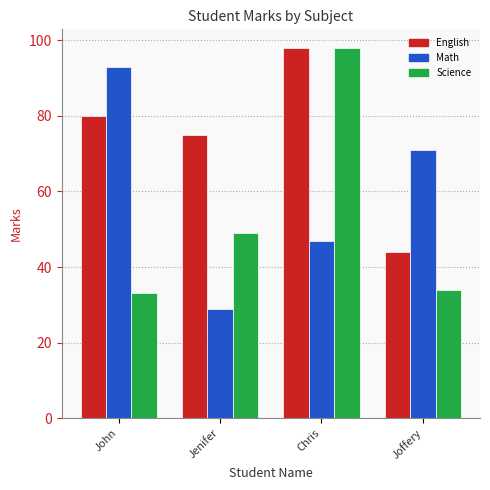

What is the sum of the Math values at Jenifer and Joffery?

100